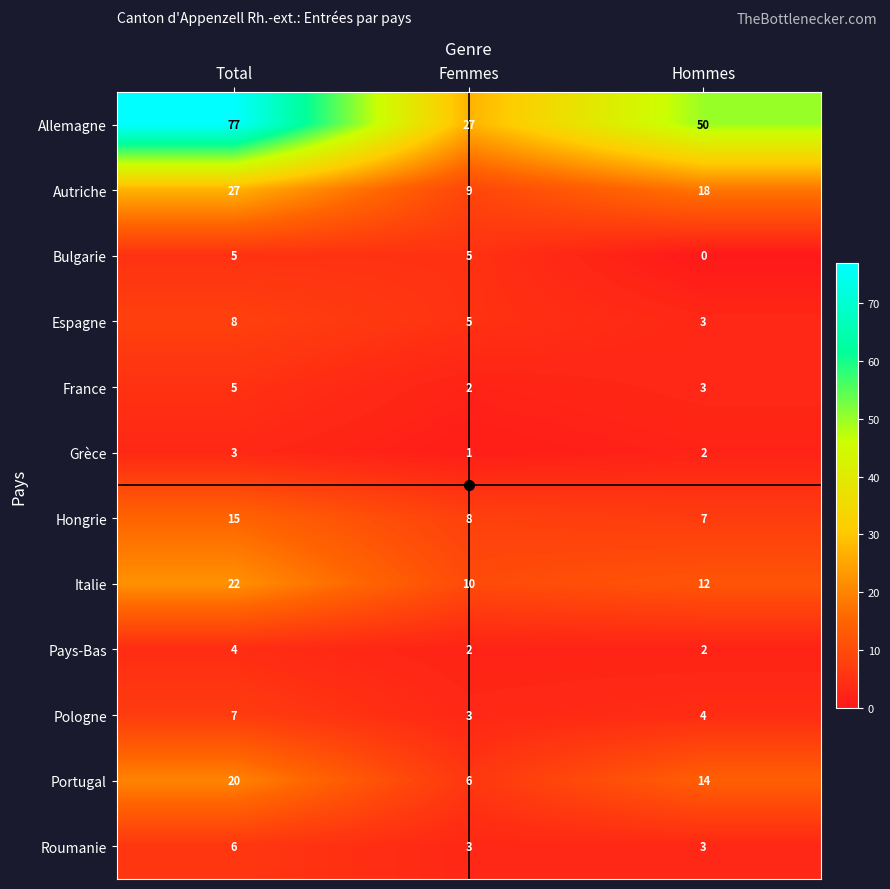

Where is Portugal nearest to the value 13?

Hommes